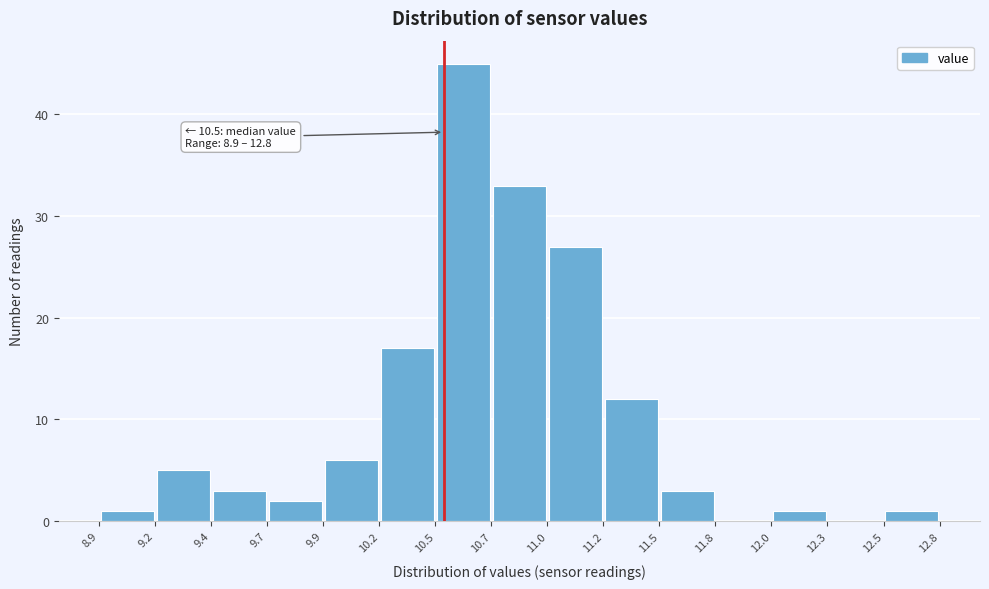

Which range on the x-axis has the tallest bar?

10.5 to 10.7